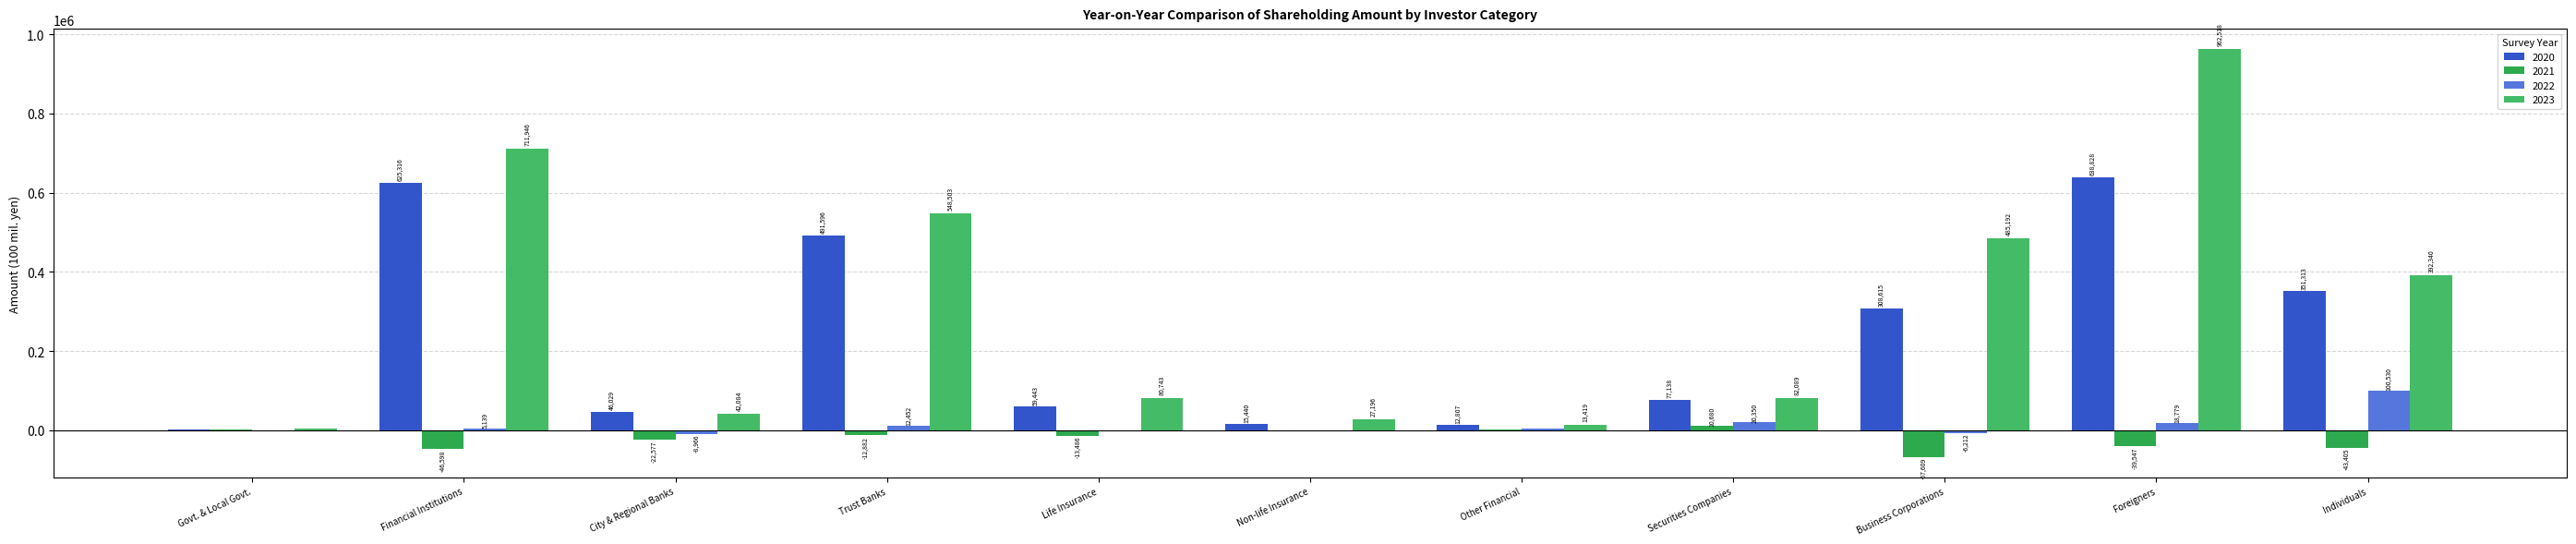

How many series are shown in this chart?

4